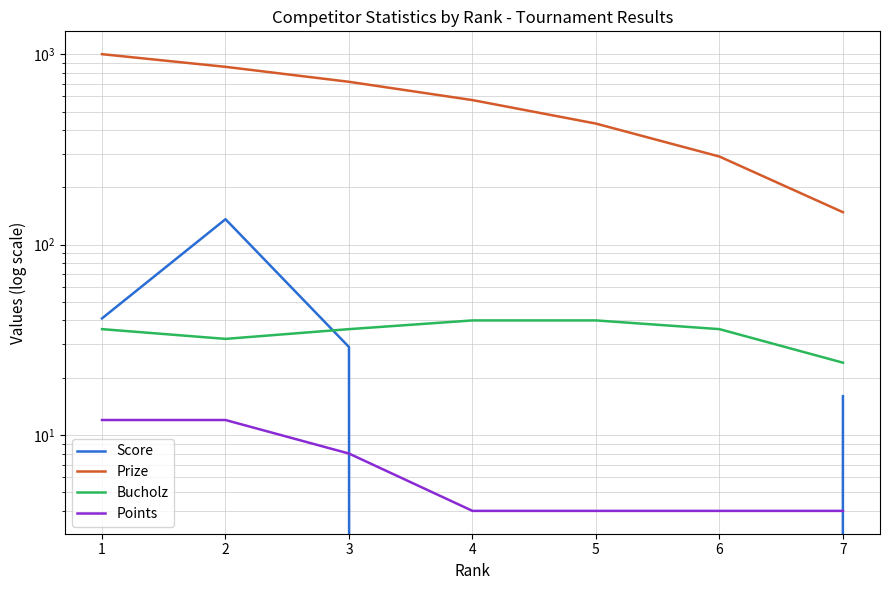

What is the difference between the highest and lowest values at 7?

144